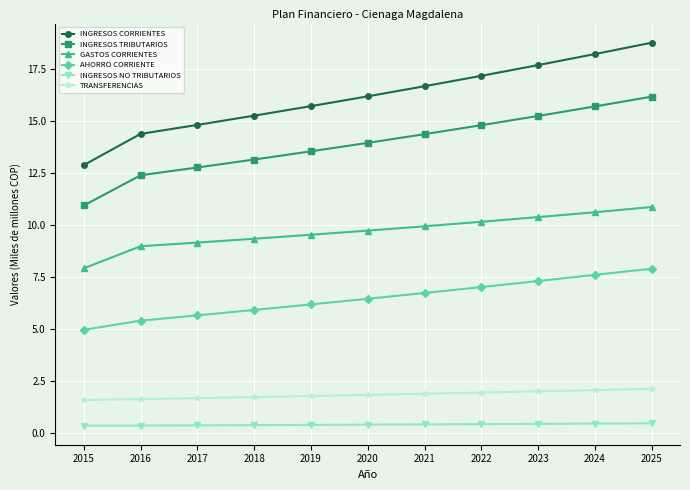

The INGRESOS TRIBUTARIOS series shows 12.4 at 2016. True or false?

True